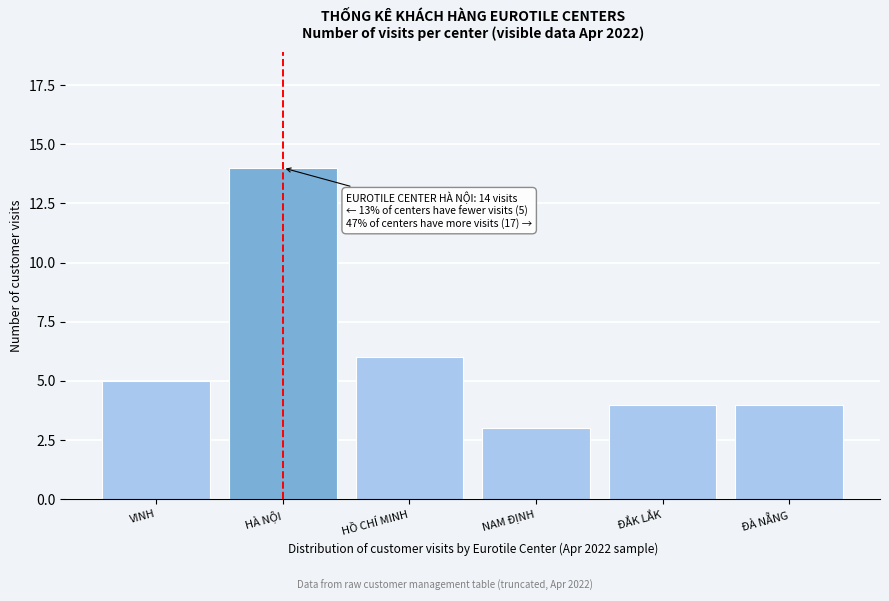

Reading right to left, list all the values displayed in this chart.

4	4	3	6	14	5